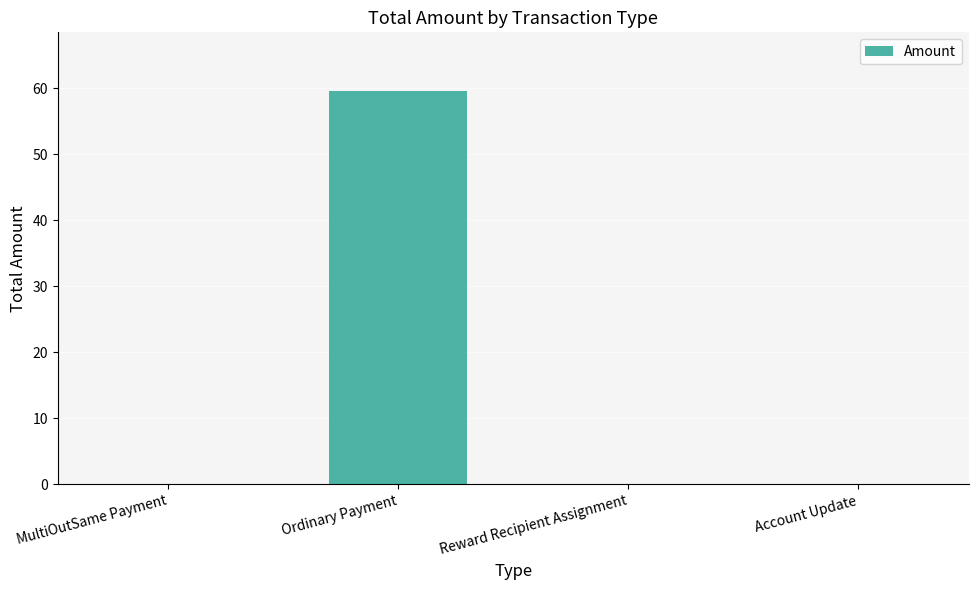

The chart shows a value of 0.0 at Account Update. True or false?

True